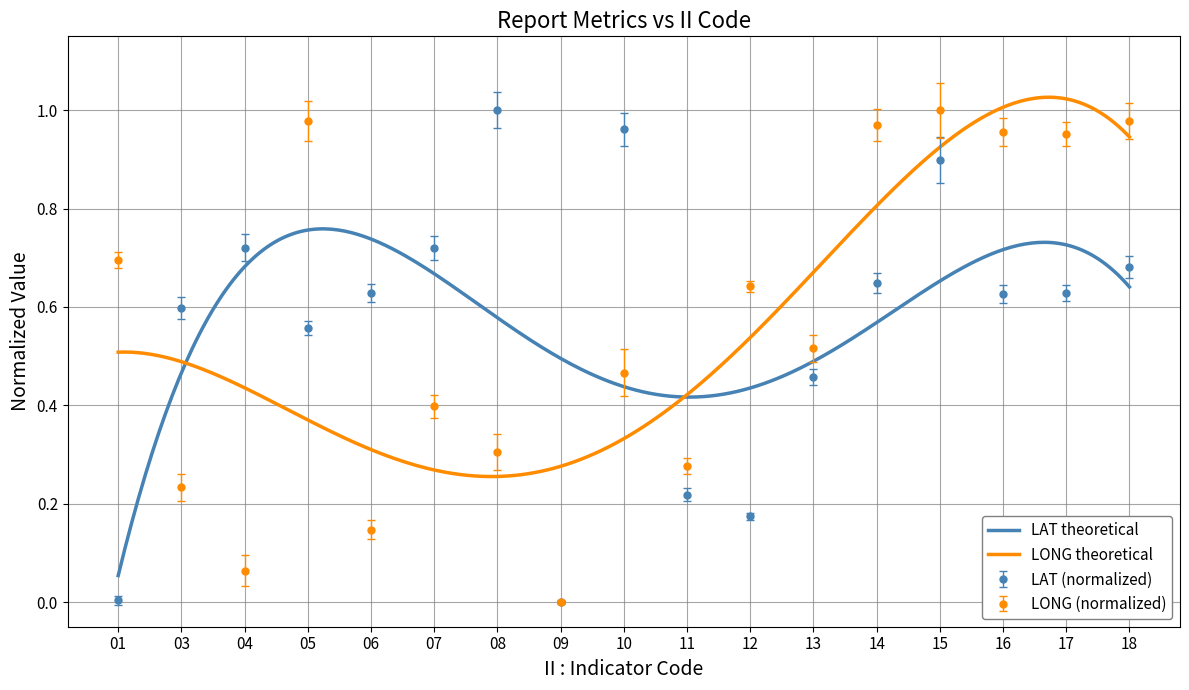

At which category does the chart reach its peak across all series?

08